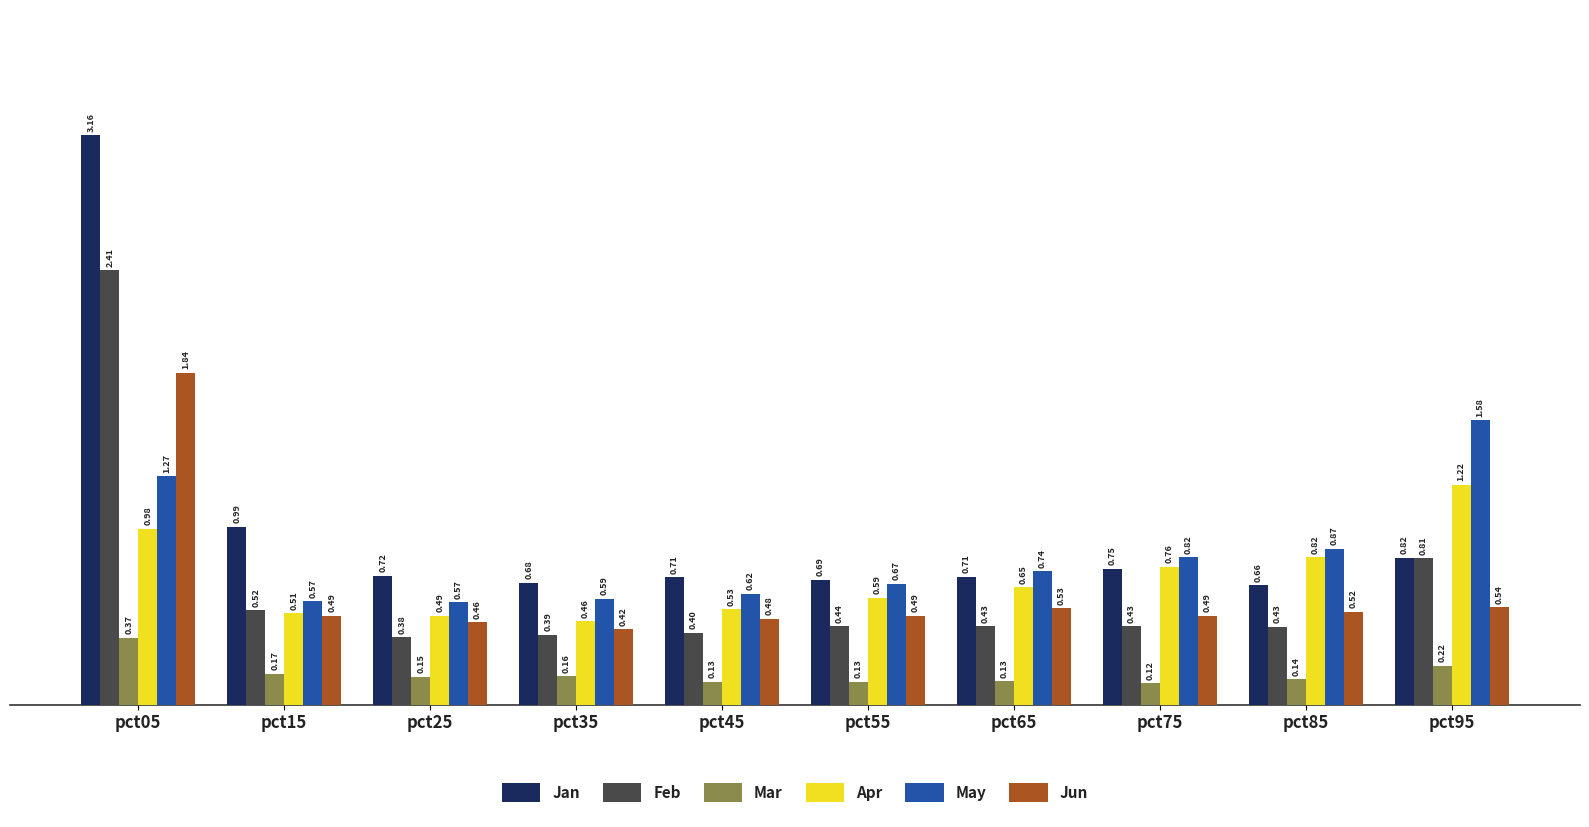

Which category has the lowest value across all series?

pct75